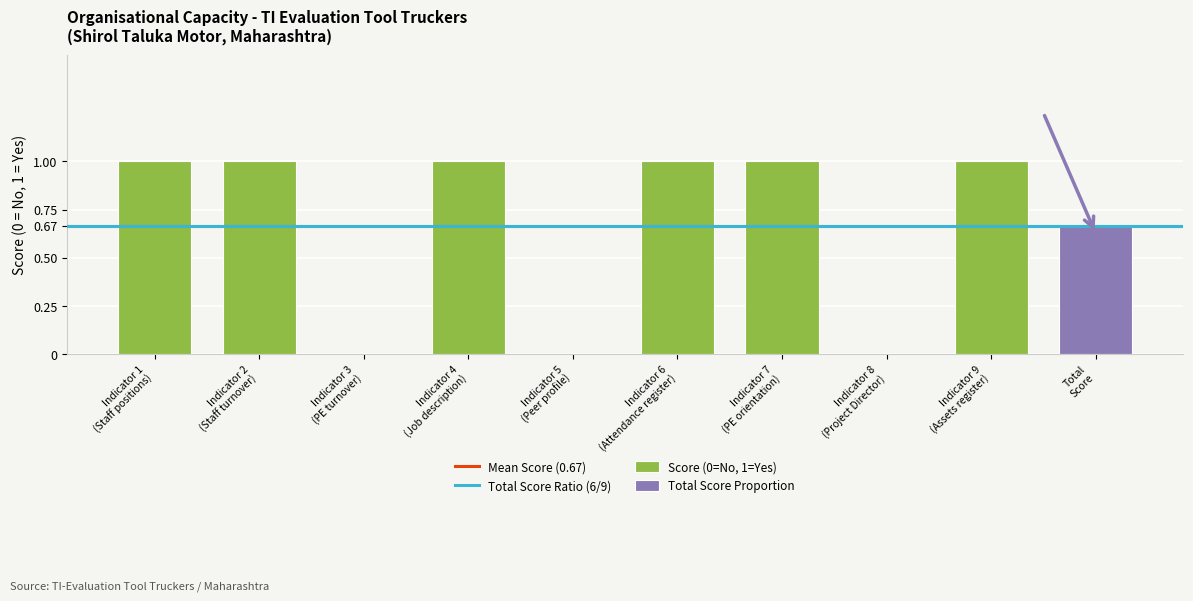

What is the average value?

1